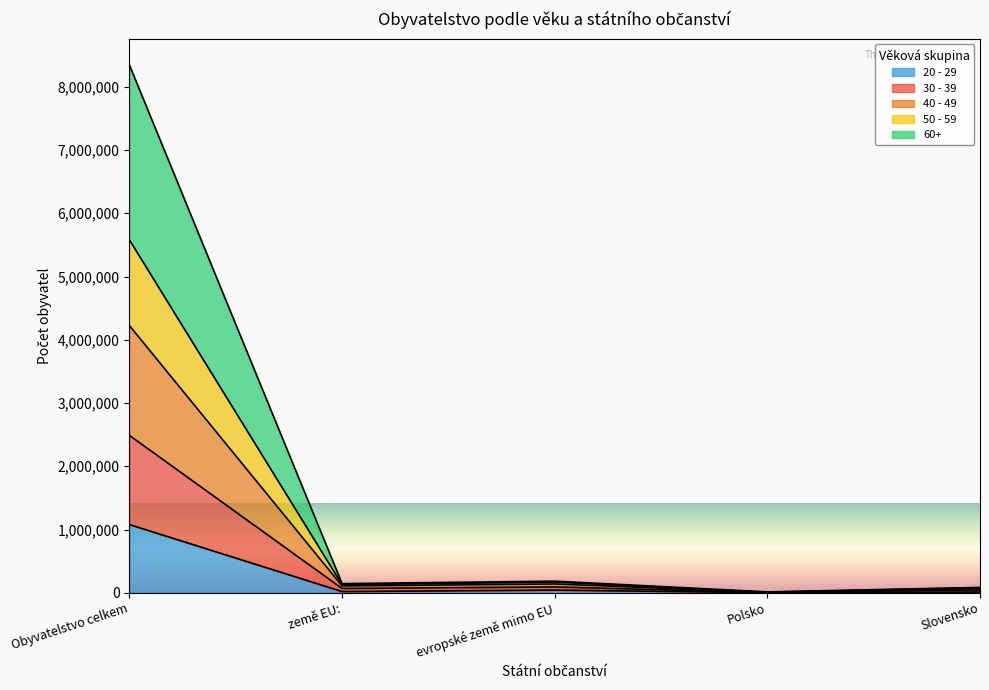

What is the label of the 2nd point from the right?

Polsko